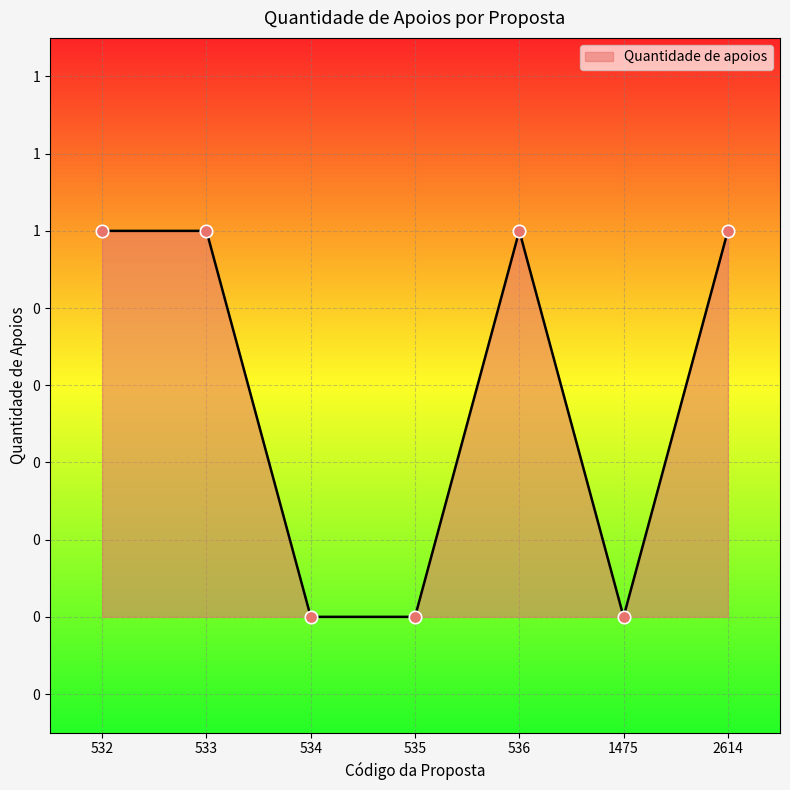

Between 532 and 1475, which is larger?

532